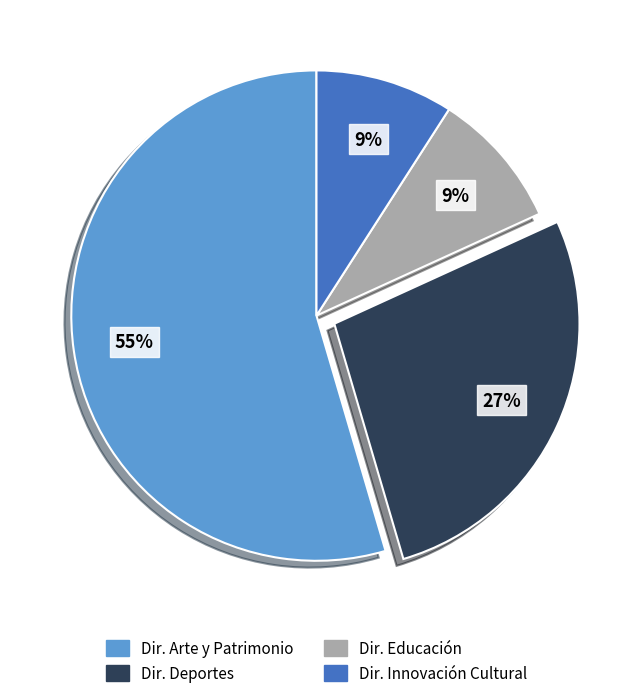

How many segments does this pie chart have?

4